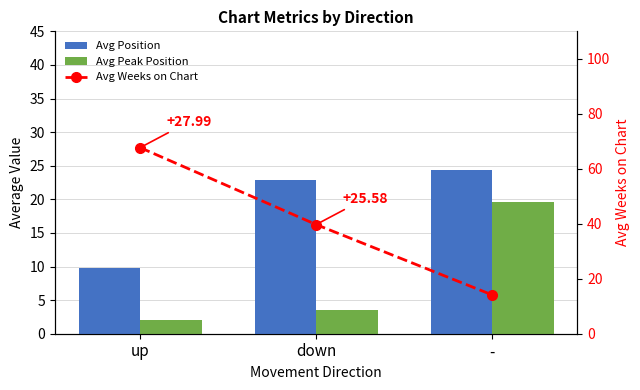

The Avg Peak Position series shows 0.5 at up. True or false?

False